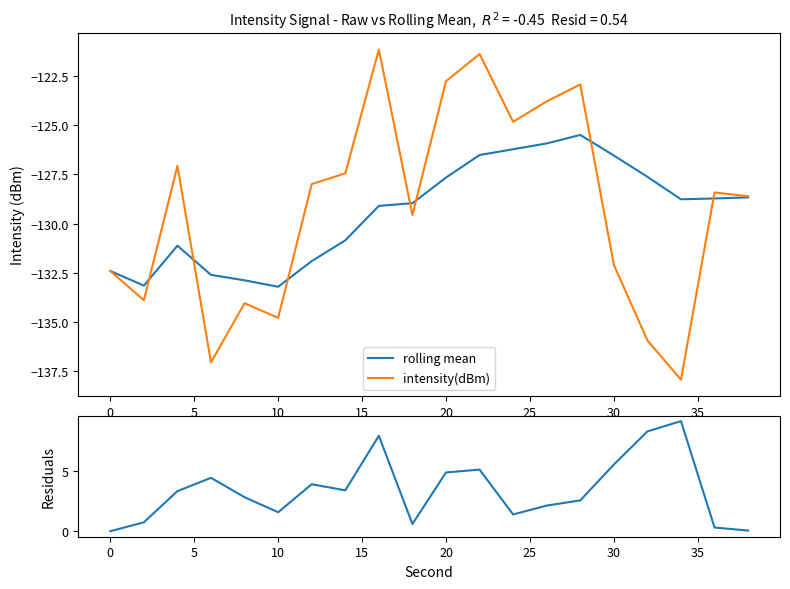

What is the minimum value for rolling mean?

-133.2